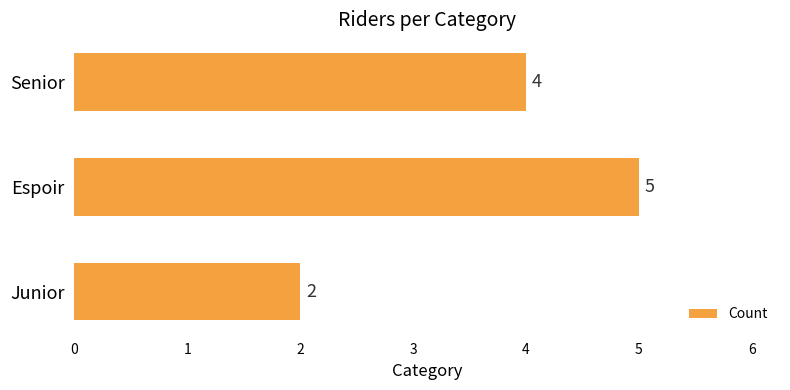

Are the bars grouped side by side (vs. stacked)?

No